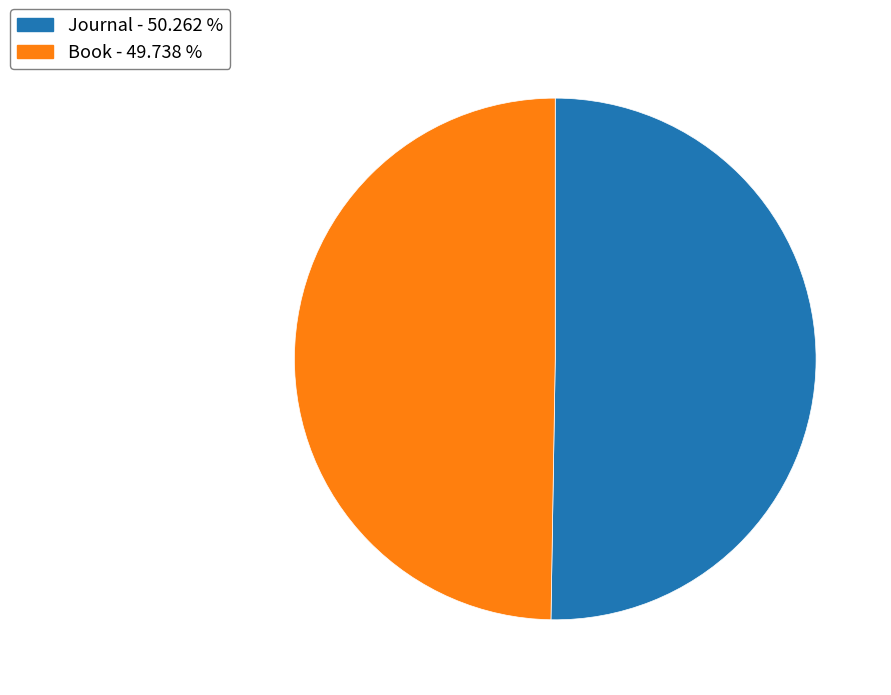

How many slices are in this pie chart?

2